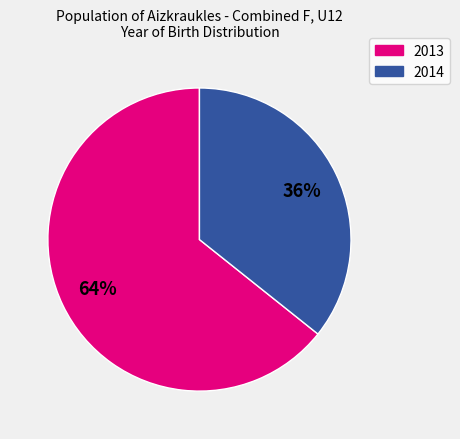

How many slices are in this pie chart?

2